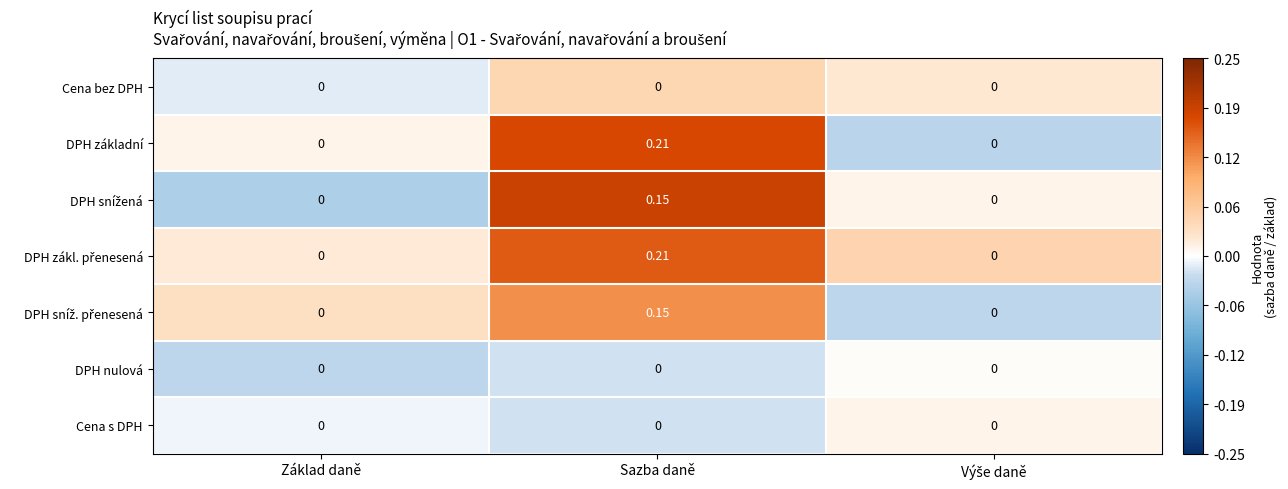

How many values in the DPH základní series exceed 0?

1